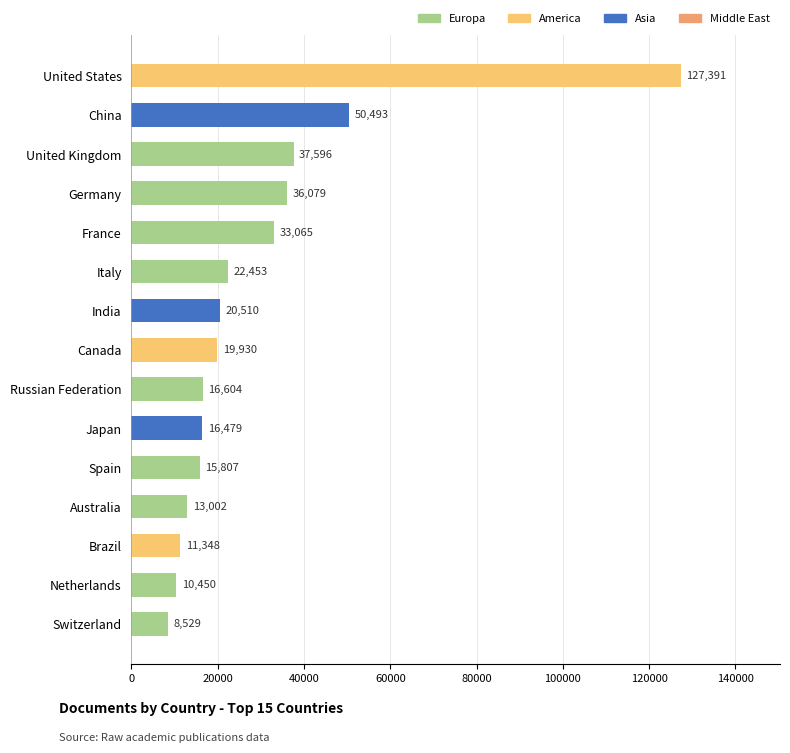

What is the change in value from India to Australia?

-7508